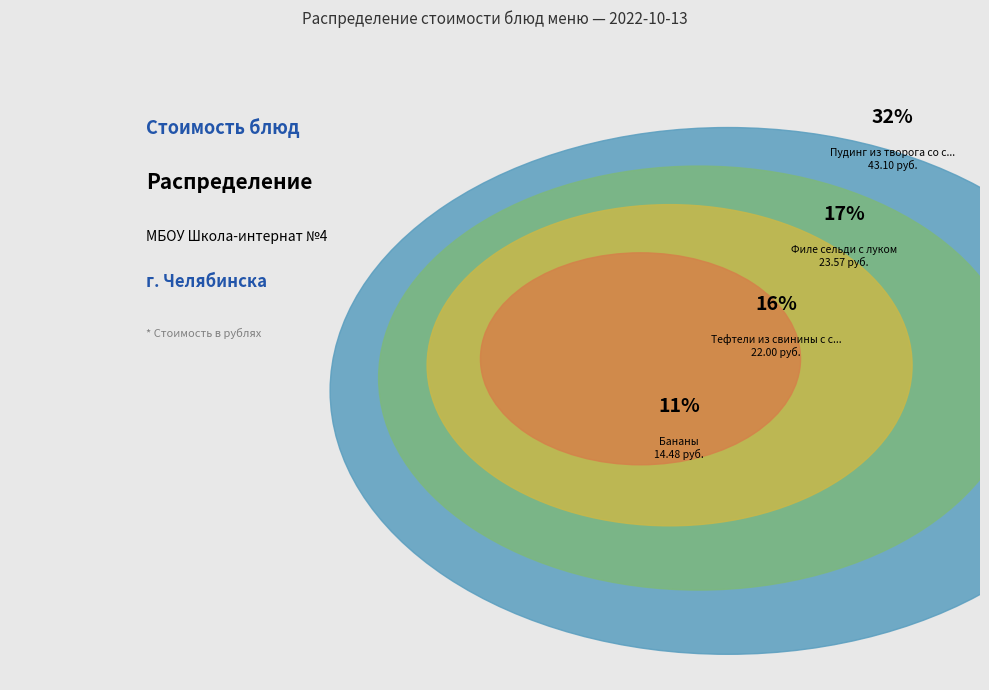

The Филе сельди с луком slice represents 17% of the pie. True or false?

True